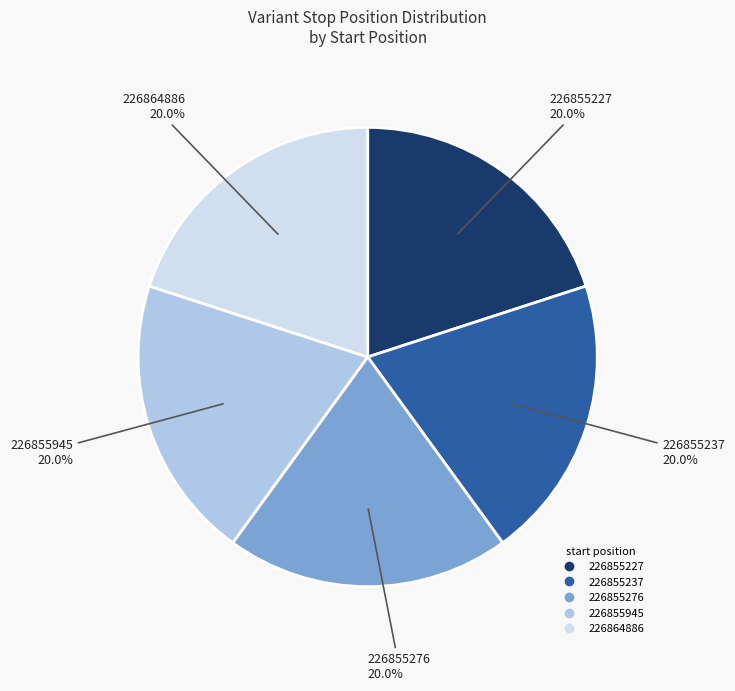

Does 226855227 account for over 50% of the chart?

No